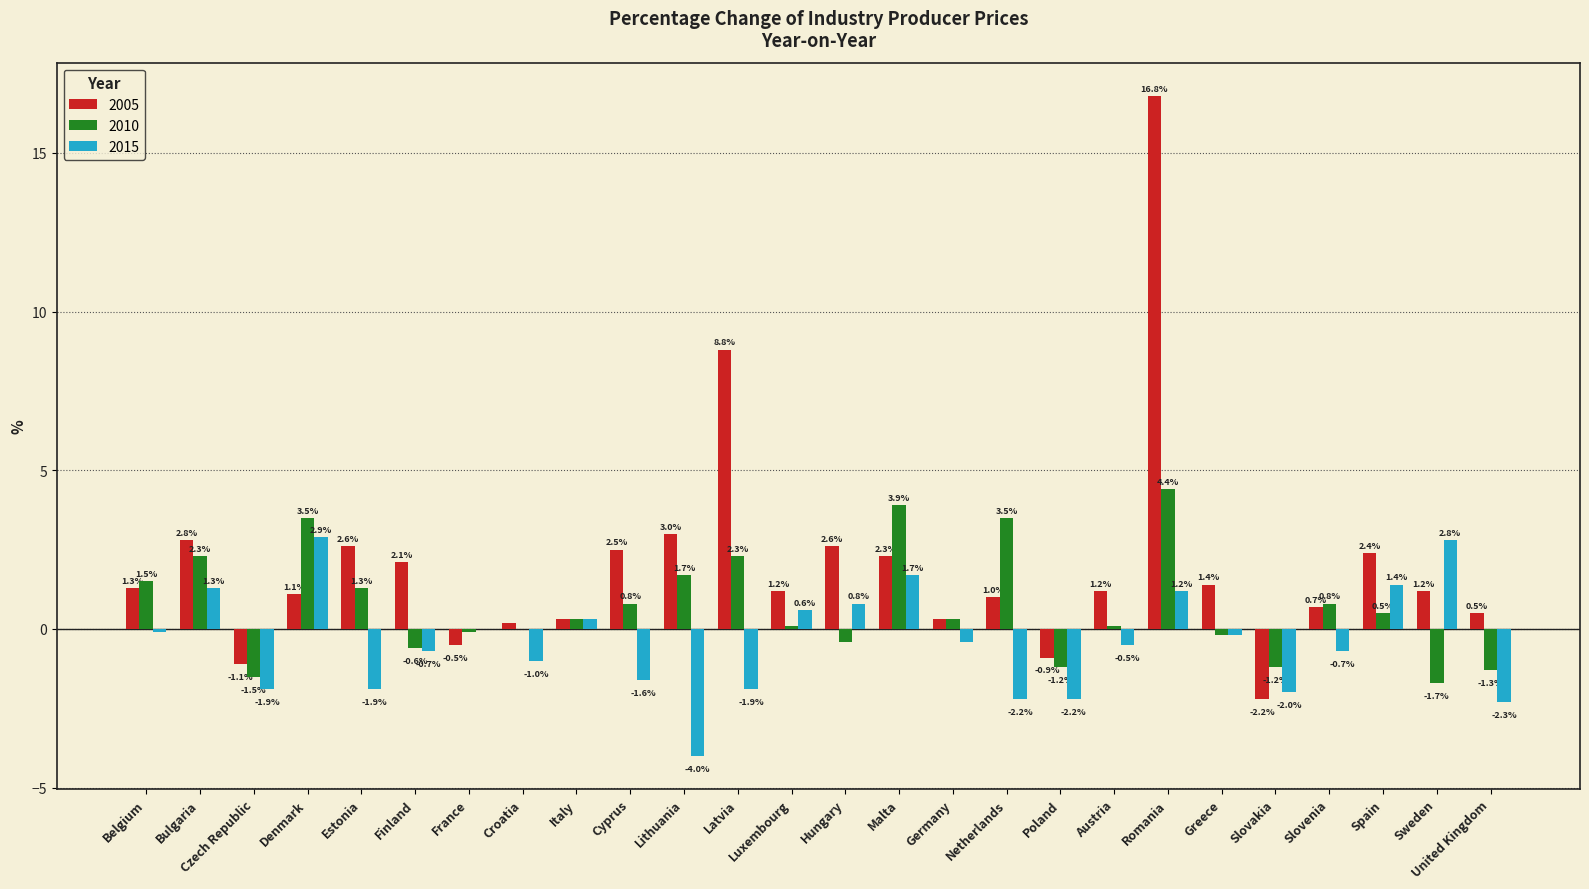

Where does the 2010 series first go above 0?

Belgium